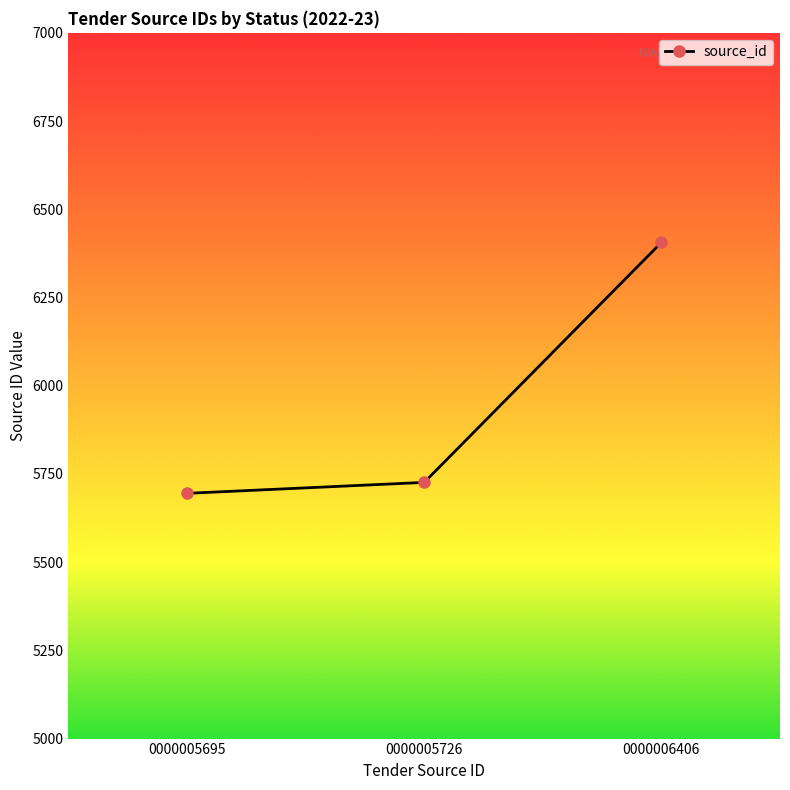

Which category has the lowest value across all series?

0000005695